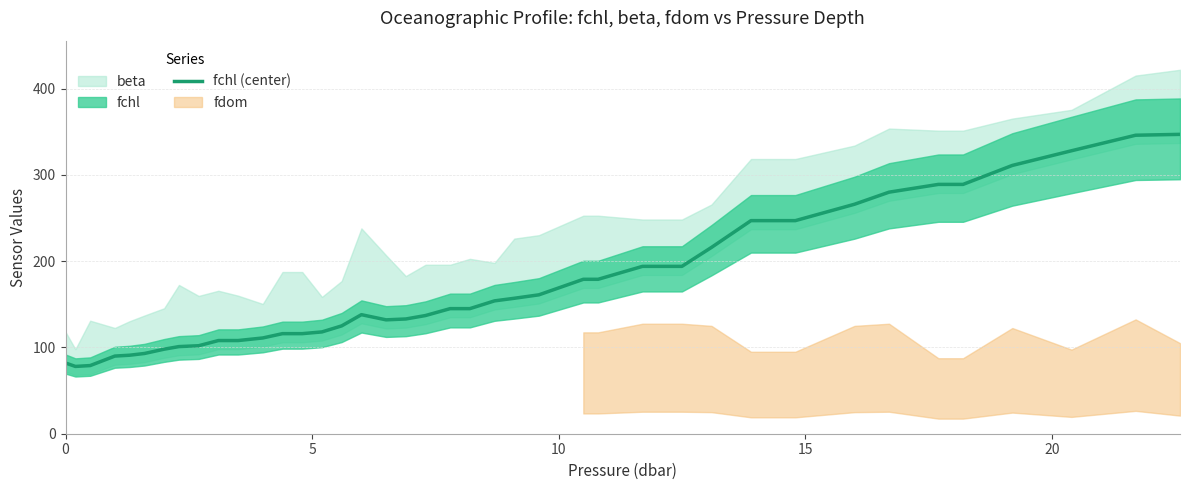

Does the chart display data point markers on the line(s)?

No